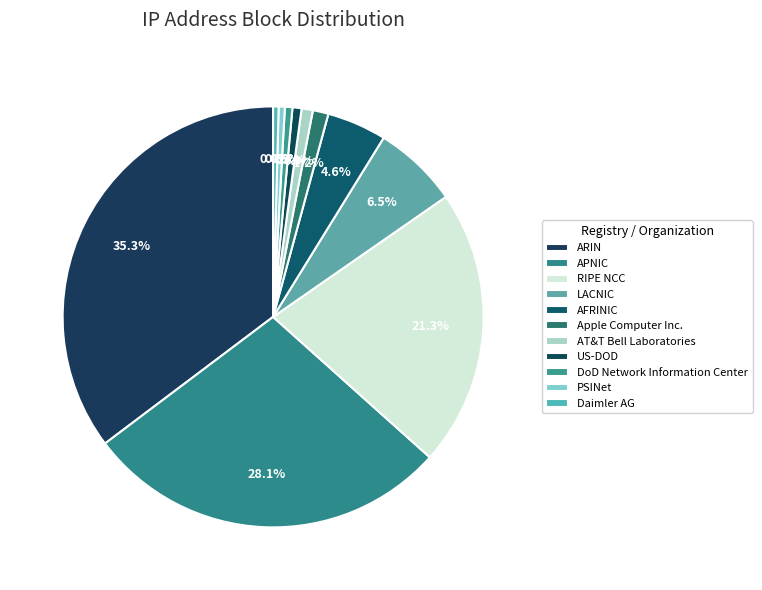

What is the smallest slice in the pie chart?

Daimler AG